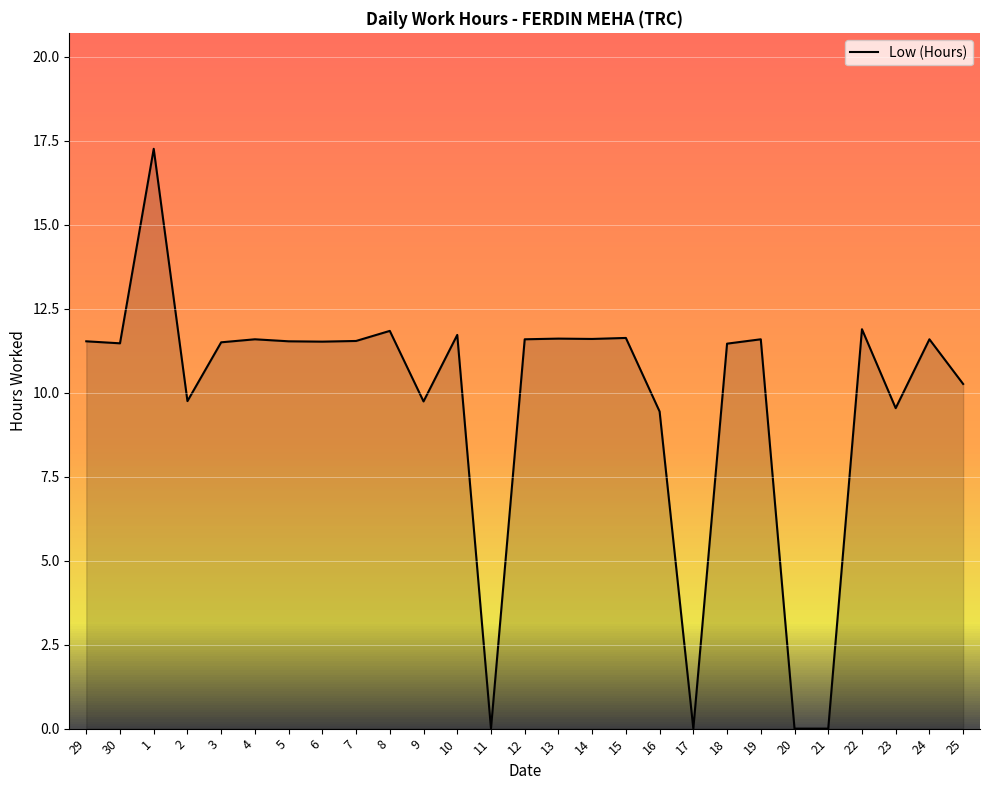

Which label corresponds to the largest value in the chart?

1